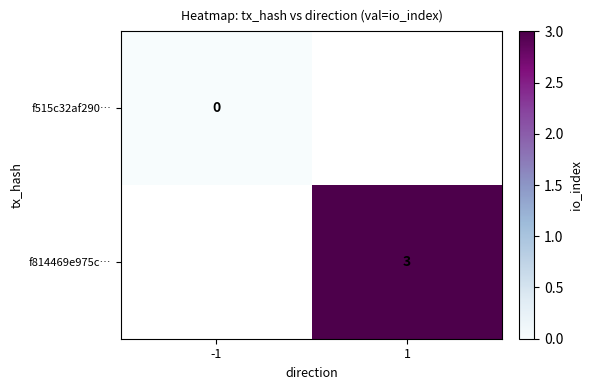

Is the value of f515c32af290… at -1 greater than the value of f814469e975c… at 1?

No